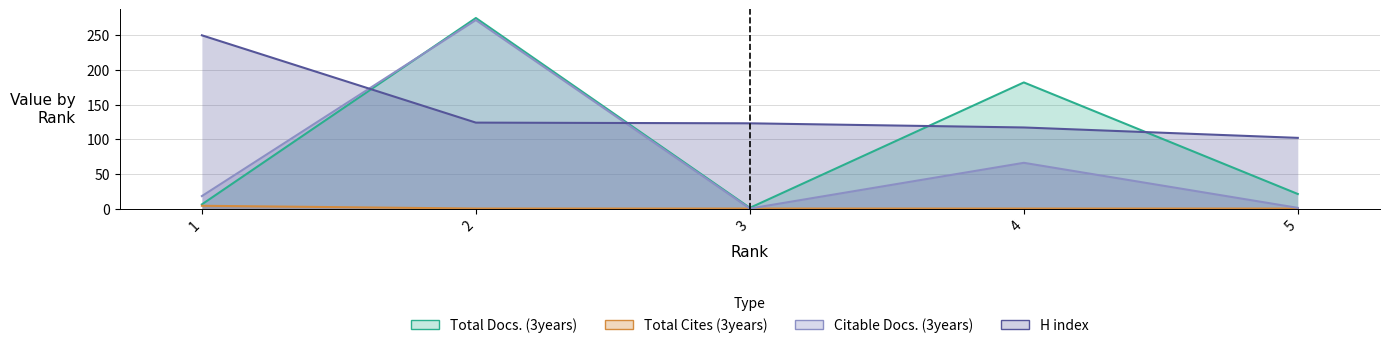

Where is Total Cites (3years) nearest to the value 2?

1